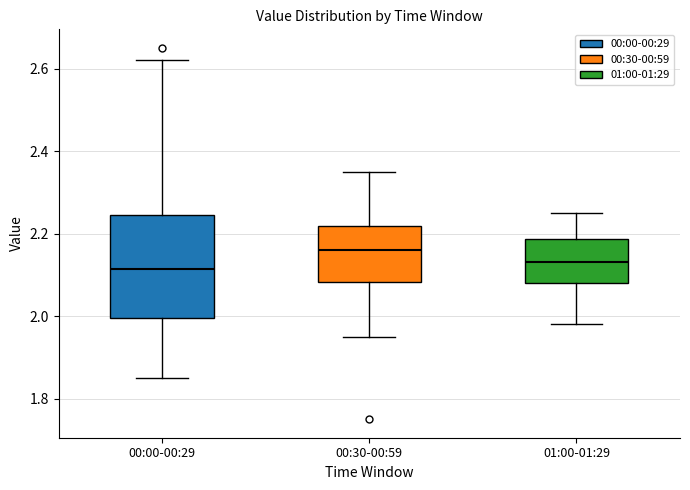

Reading left to right, read every box against the y-axis: the position of its median line, the range the box covers, and the ends of its whiskers. The values are not printed on the chart, so give them approximately, as read against the axis.

00:00-00:29: median 2.12, box 2.00 to 2.24, whiskers 1.86 to 2.62
00:30-00:59: median 2.16, box 2.08 to 2.22, whiskers 1.96 to 2.36
01:00-01:29: median 2.14, box 2.08 to 2.18, whiskers 1.98 to 2.26